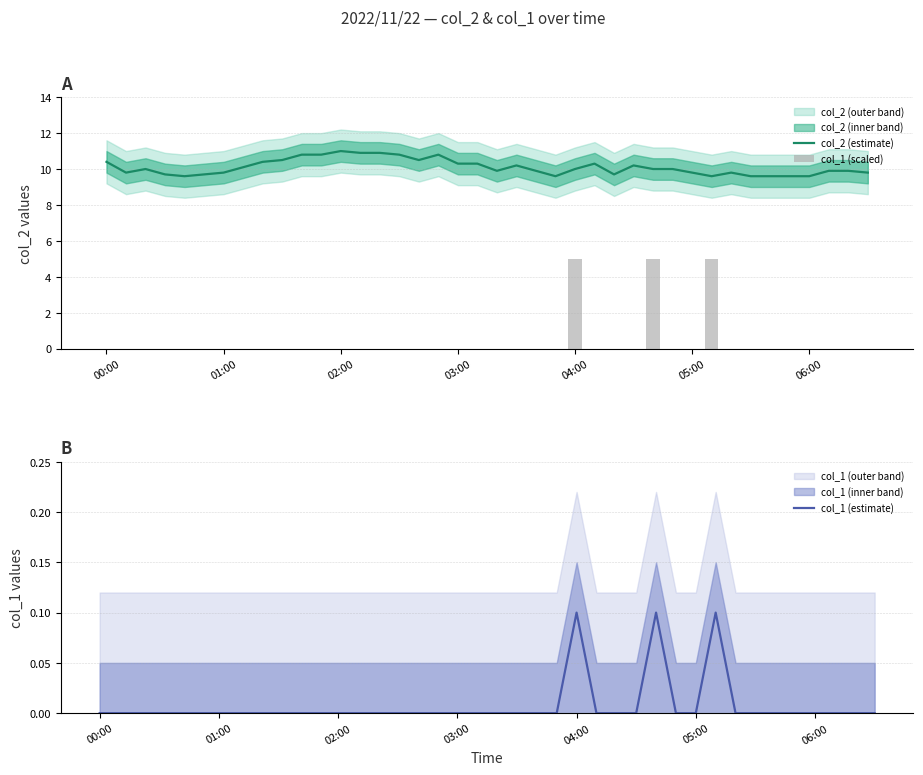

Which series has the largest total across all categories?

col_2 (estimate)